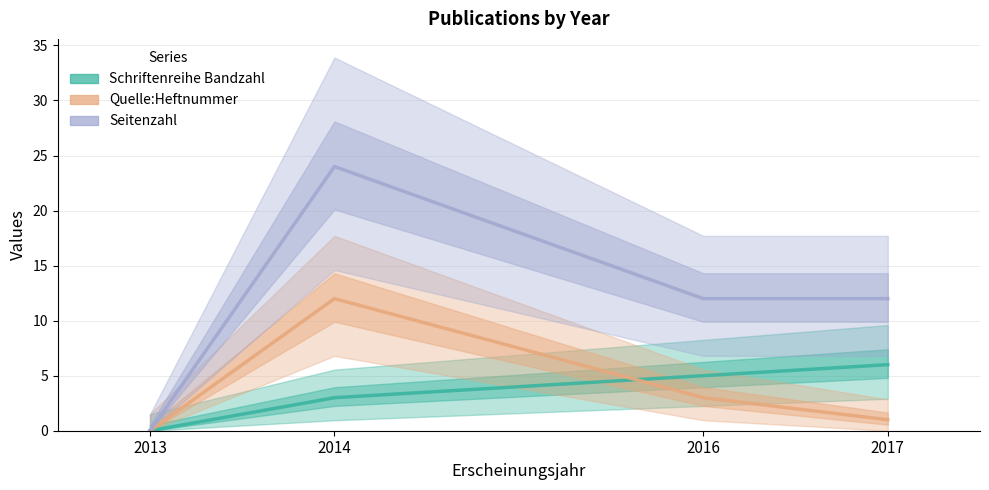

Count the Seitenzahl values in the range 12 to 24.

3